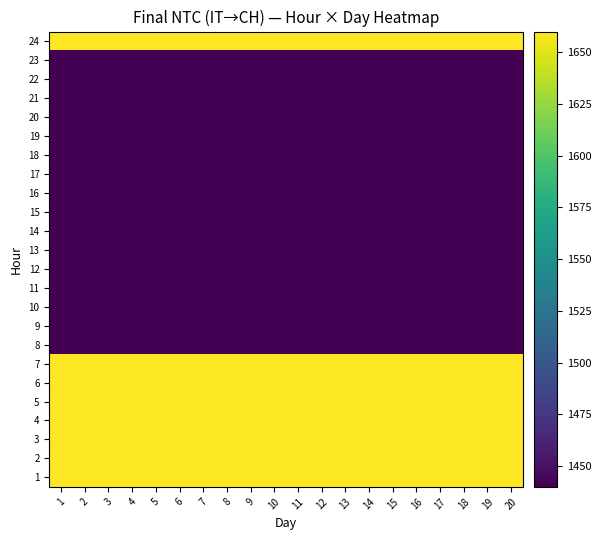

At how many categories does at least one series exceed 1442?

20